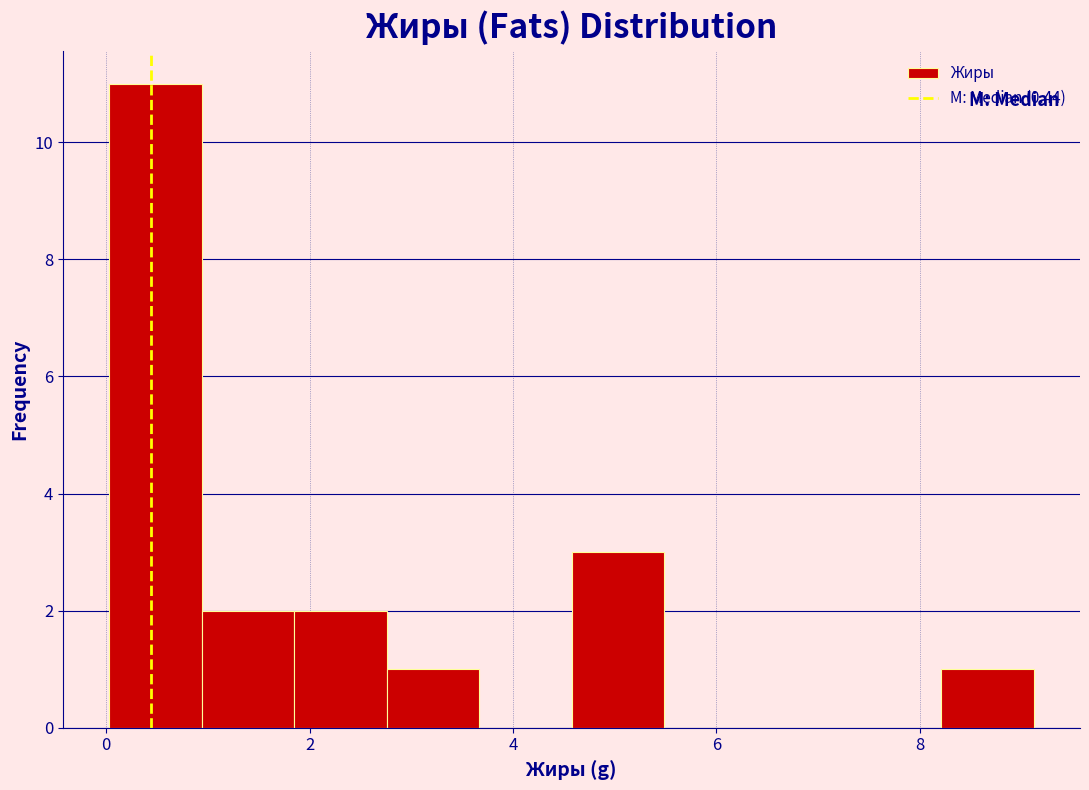

What is the height of the bar covering 4.6 to 5.4 on the x-axis? Neither the bar edges nor the heights are printed on the chart, so give them approximately, as read against the axes.

3